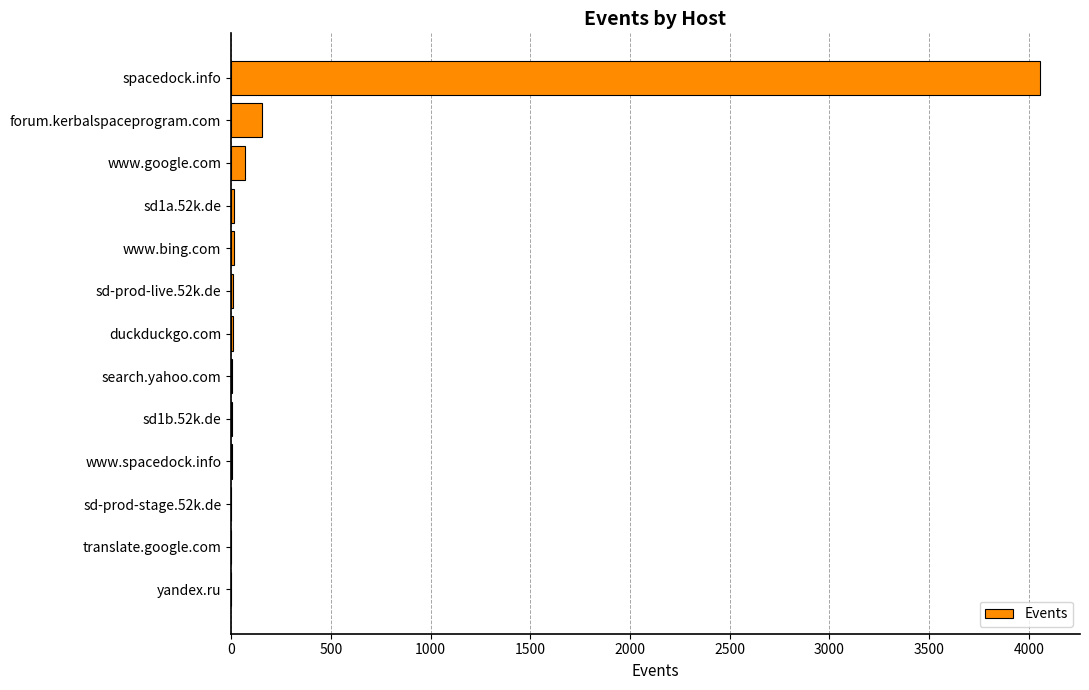

At which label is the value closest to 2027?

forum.kerbalspaceprogram.com